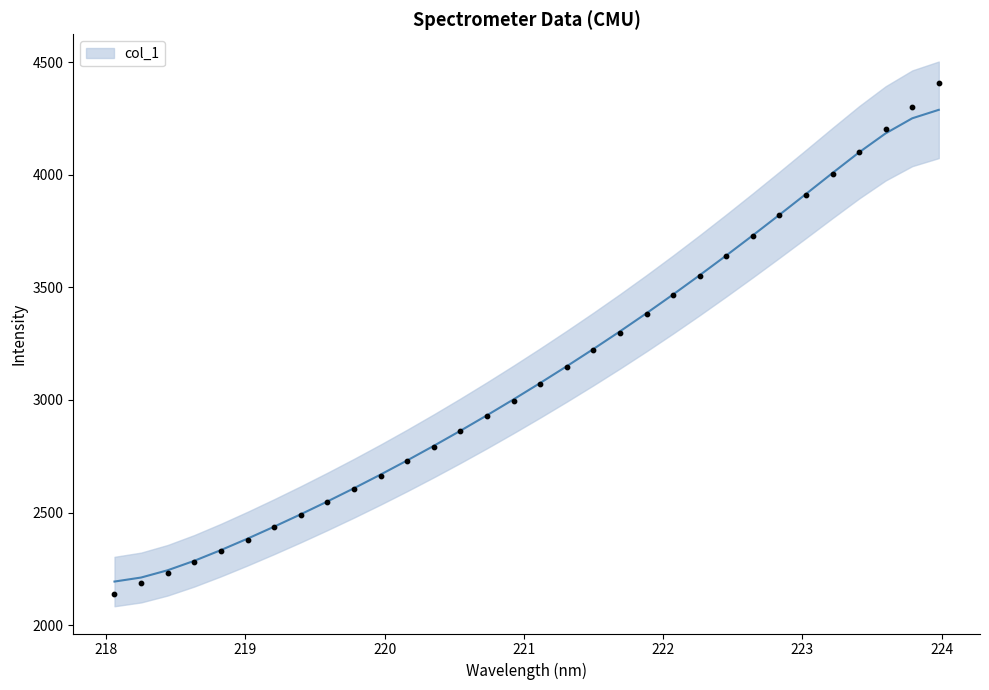

Which has a higher value, 223.9802 or 221.8812?

223.9802